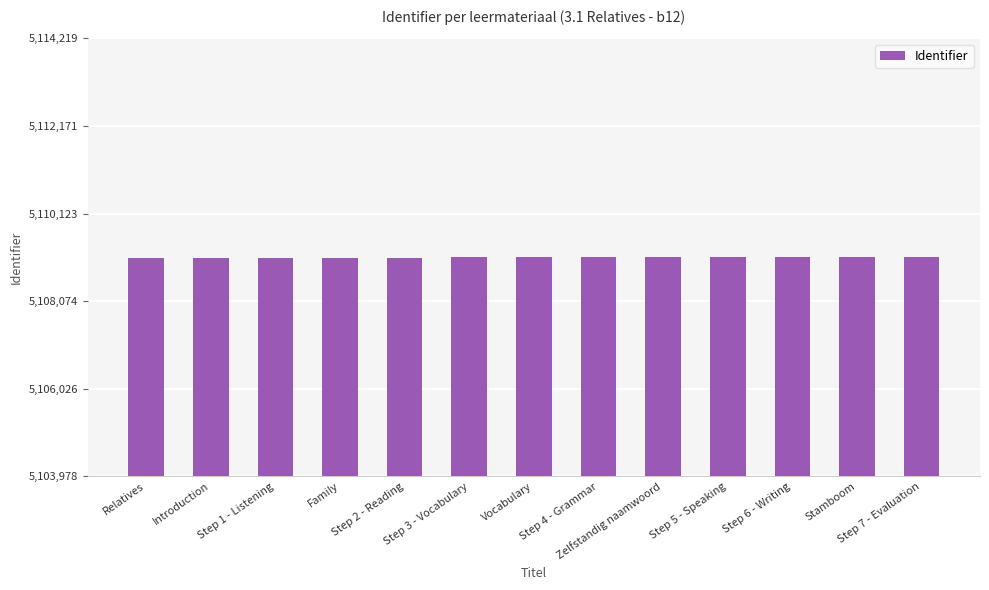

What is the maximum value shown in the chart?

5109110